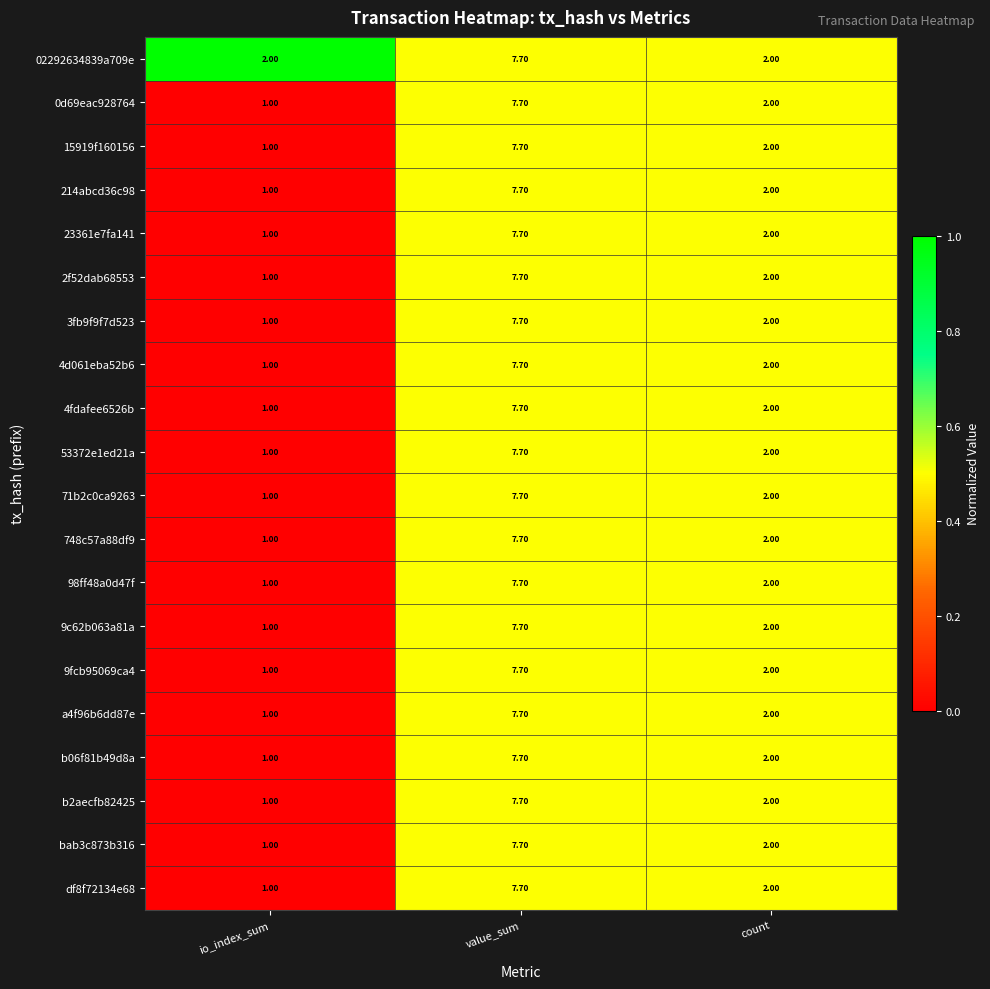

What is the difference between the second highest and minimum values in the 53372e1ed21a series?

1.0